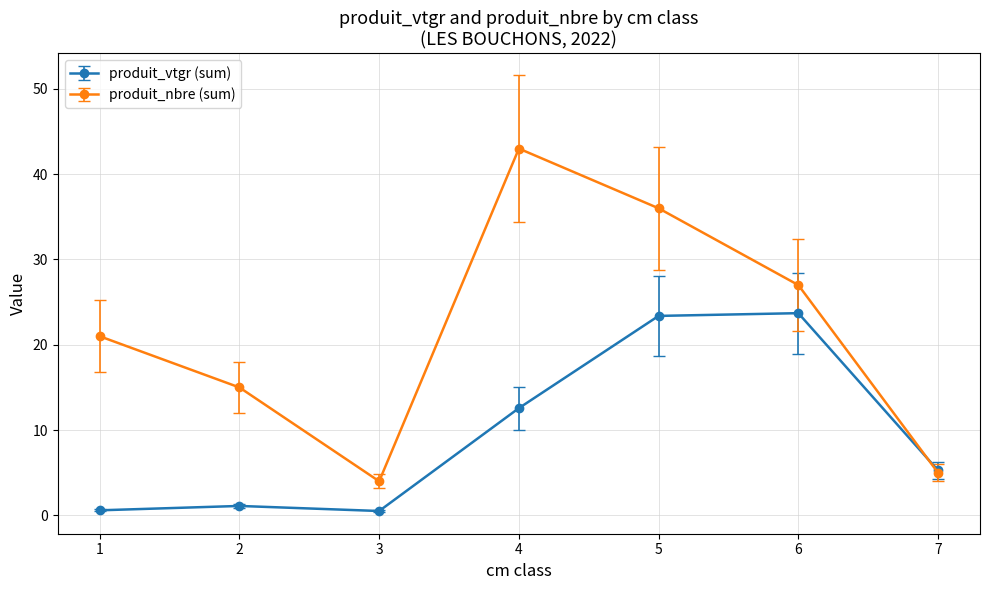

True or false: produit_nbre (sum) has a value of 8.9 at 5.

False